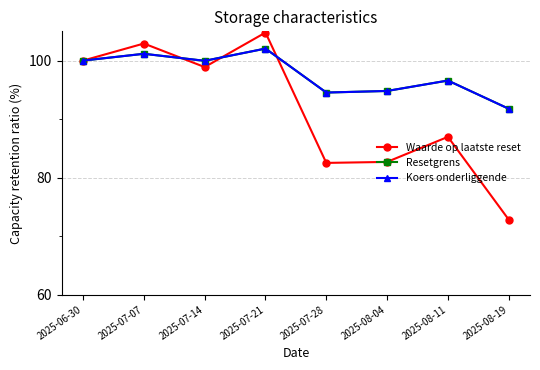

Does the chart display data point markers on the line(s)?

Yes